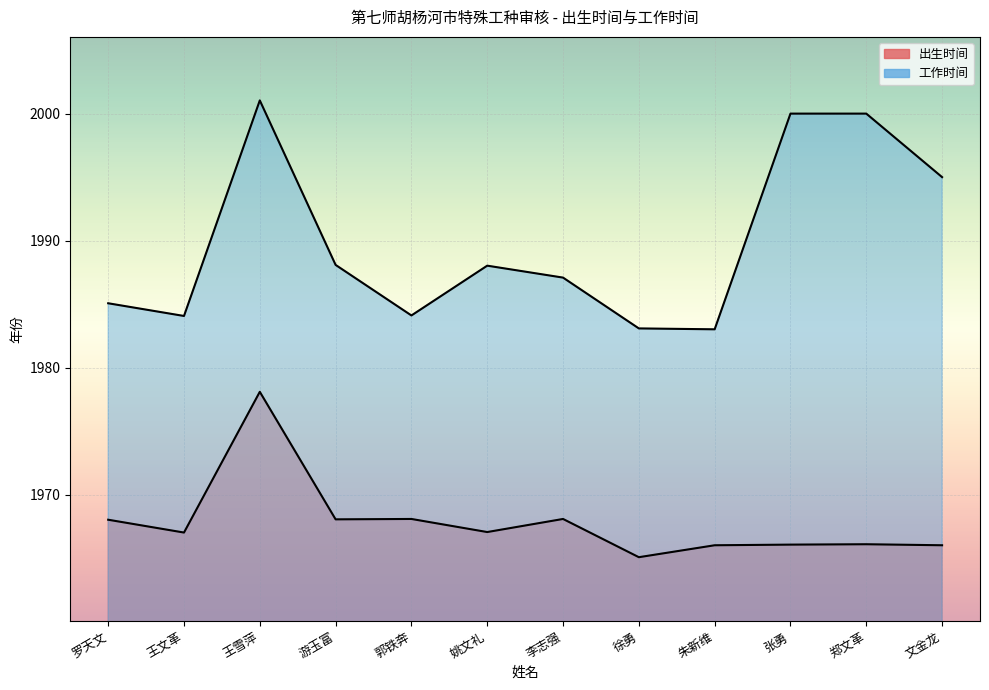

True or false: 出生时间 has a value of 1967.0 at 王文革.

True